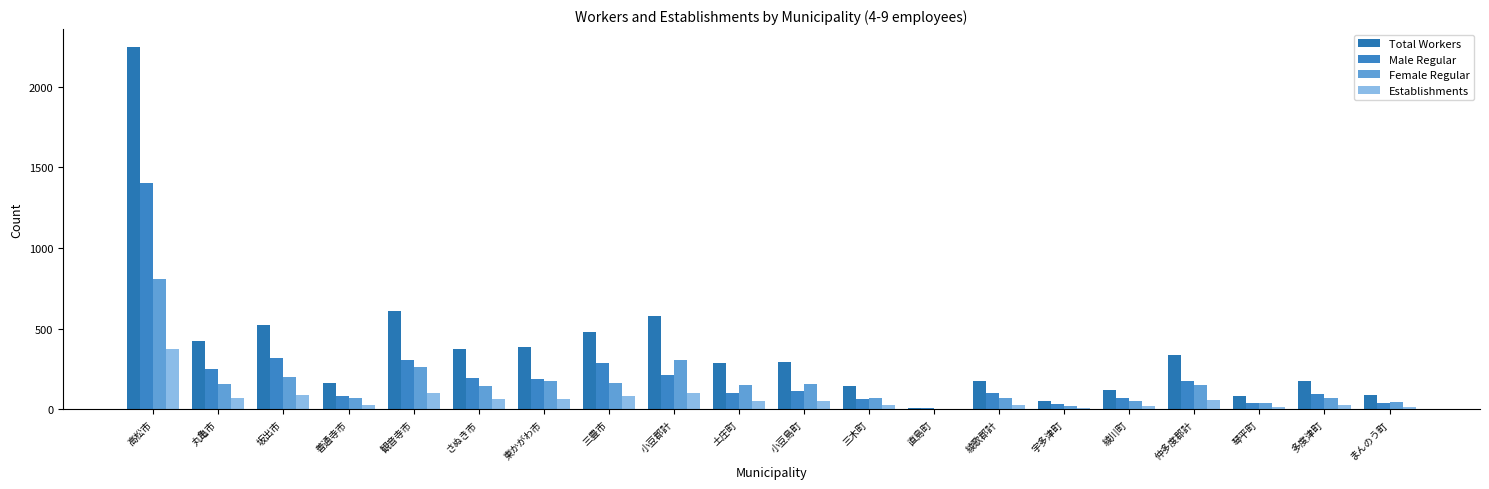

How many groups of bars are there?

20